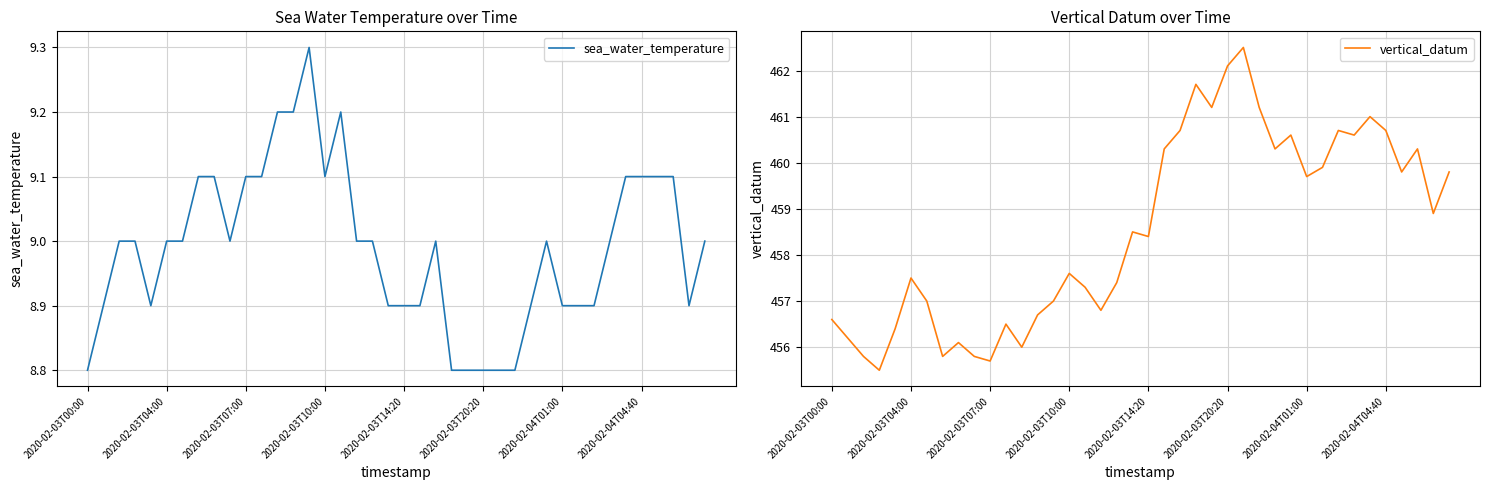

True or false: sea_water_temperature and vertical_datum intersect in this chart.

False